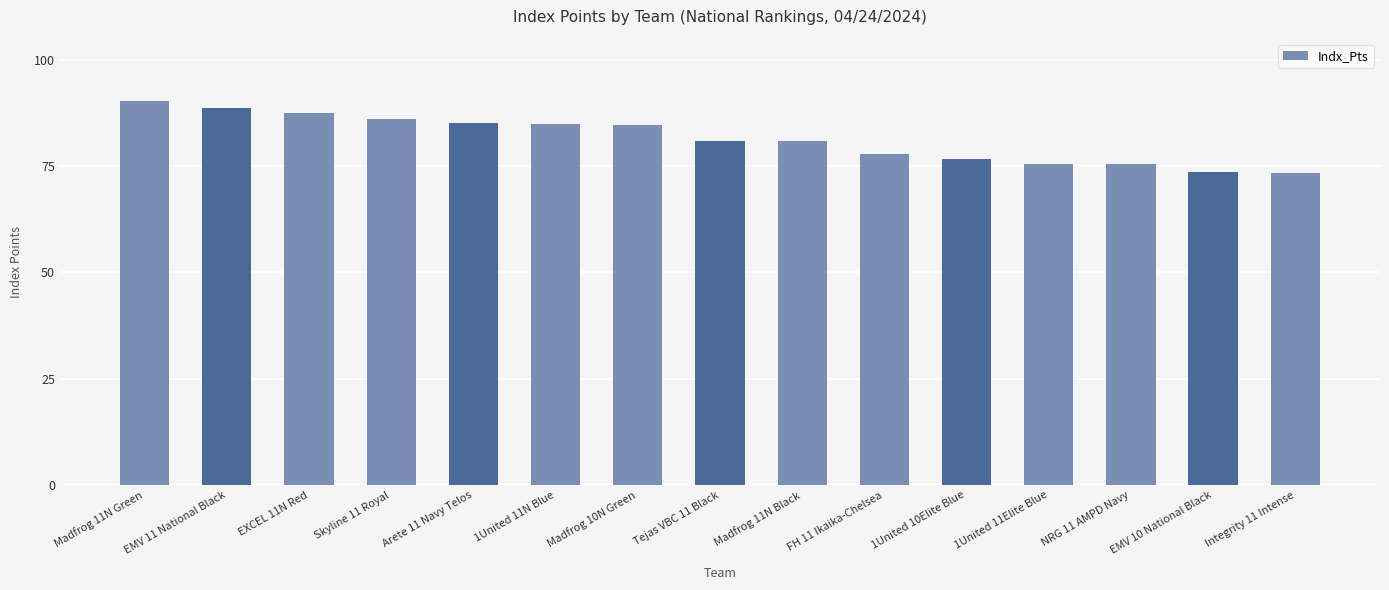

How many categories are shown in the chart?

15